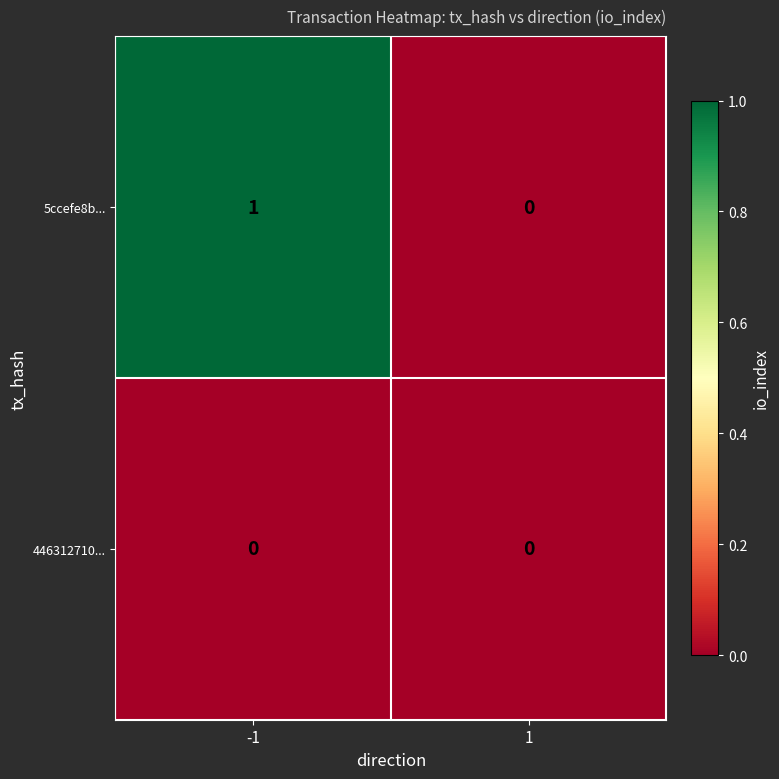

Between -1 and 1, which series saw the biggest shift?

5ccefe8b...